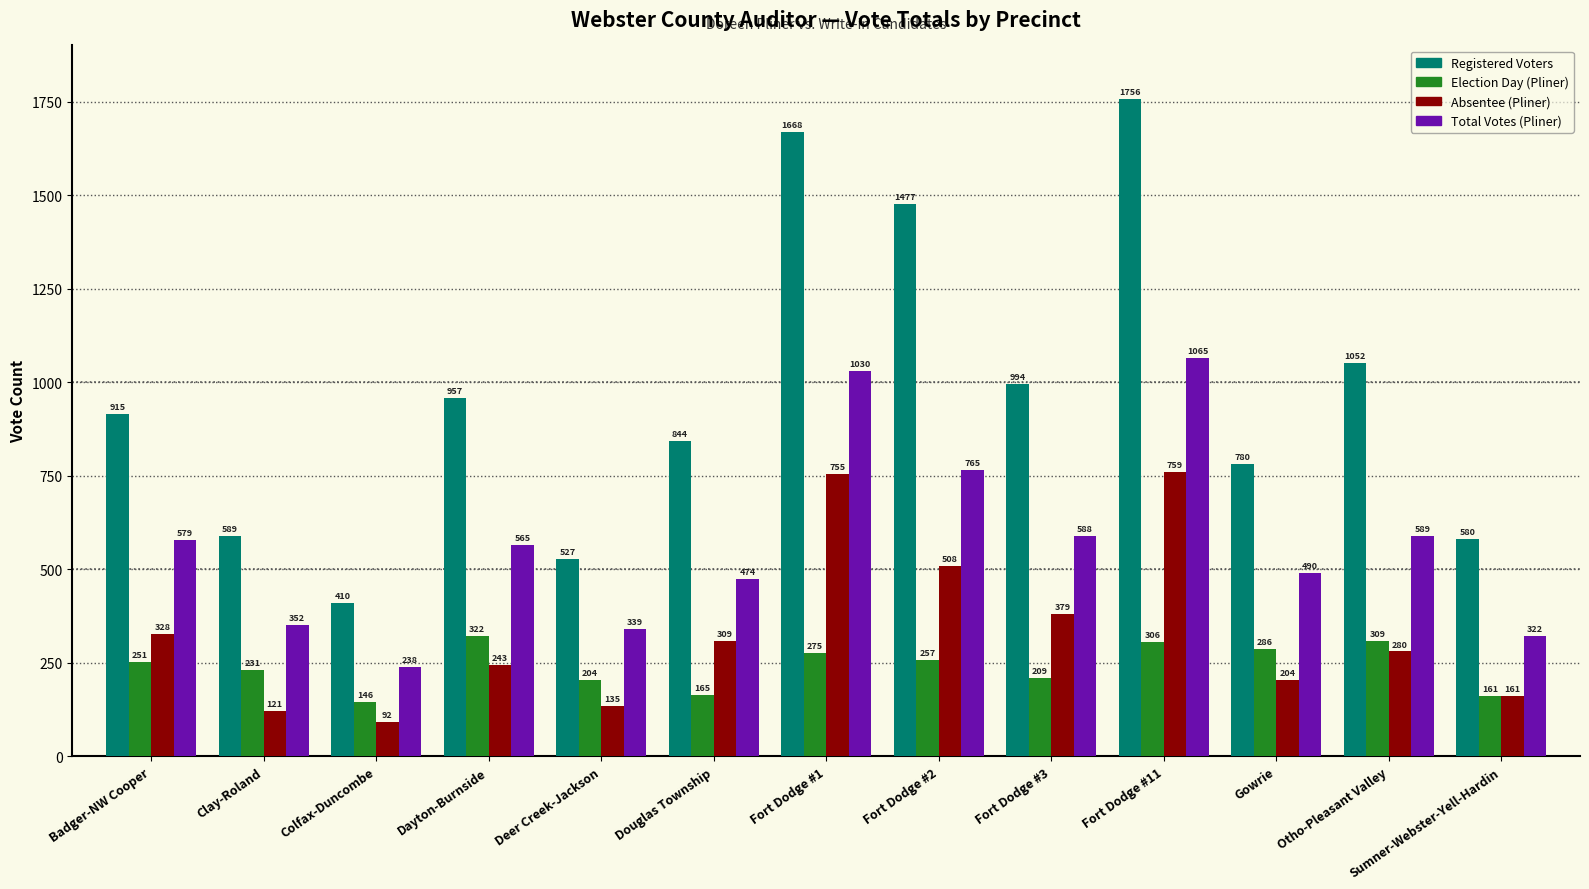

Is it true that Absentee (Pliner) equals 161 at Dayton-Burnside?

False